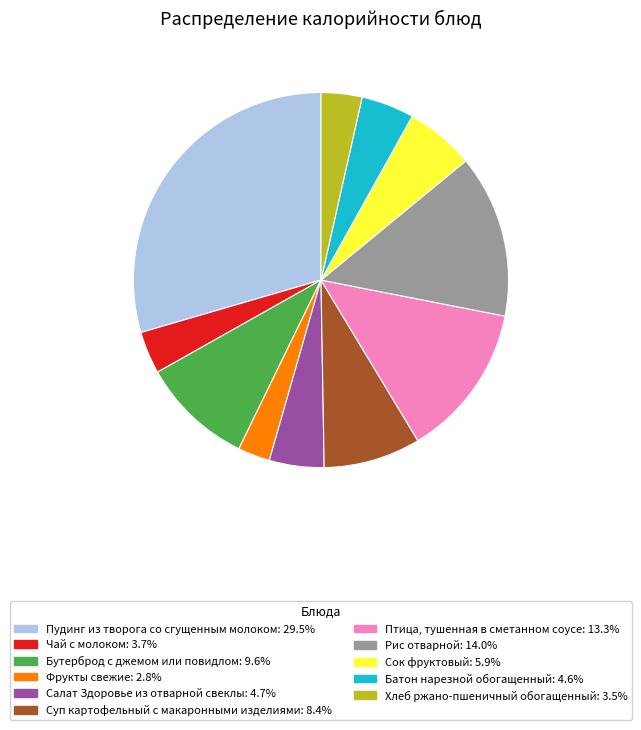

The Салат Здоровье из отварной свеклы slice represents 5% of the pie. True or false?

True